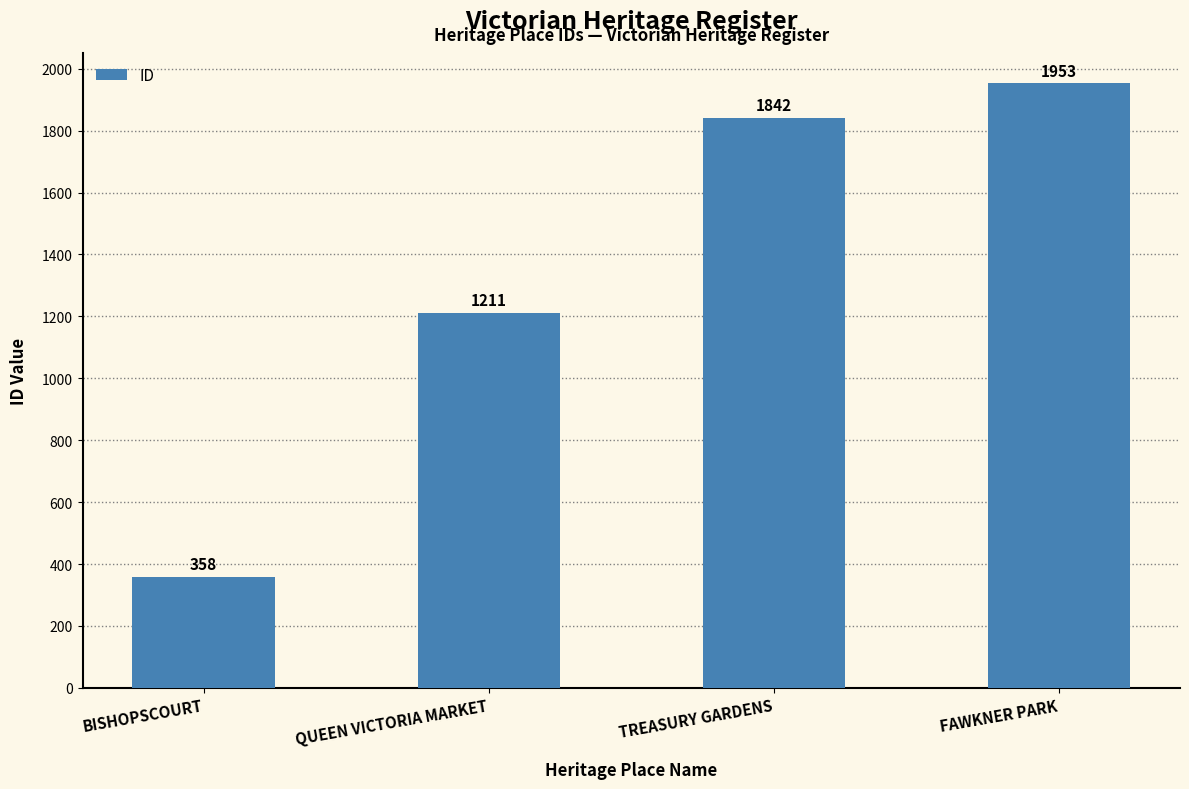

How many series are shown in this chart?

1